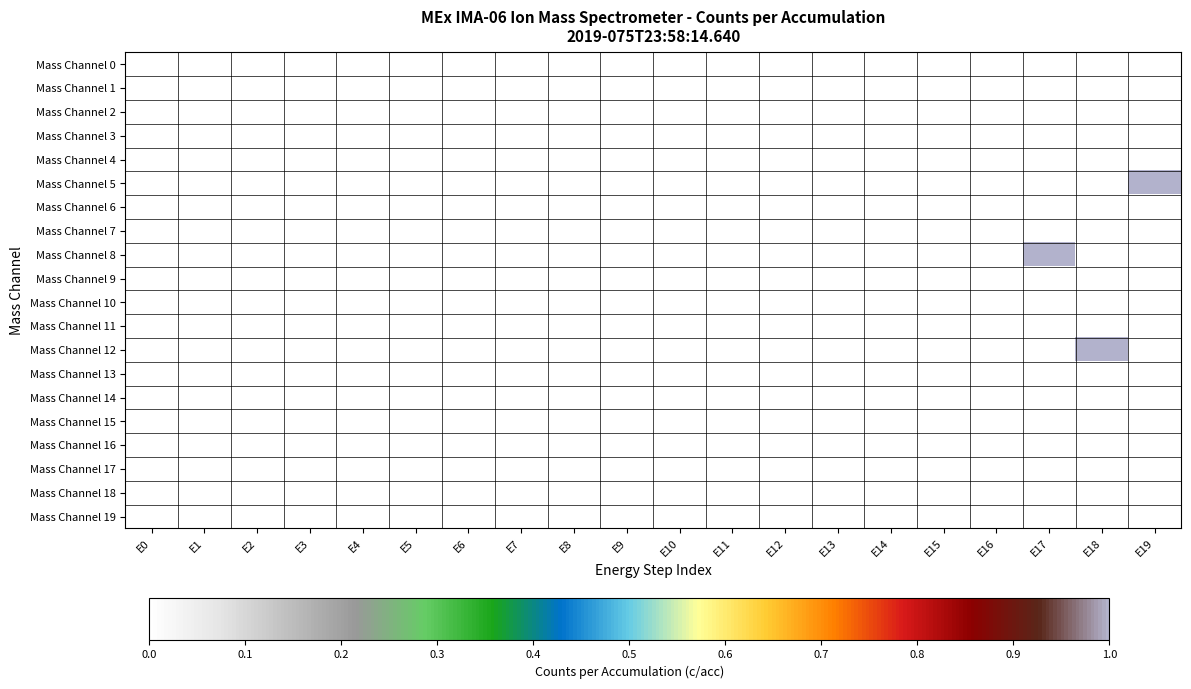

At which category does the chart reach its peak across all series?

E19